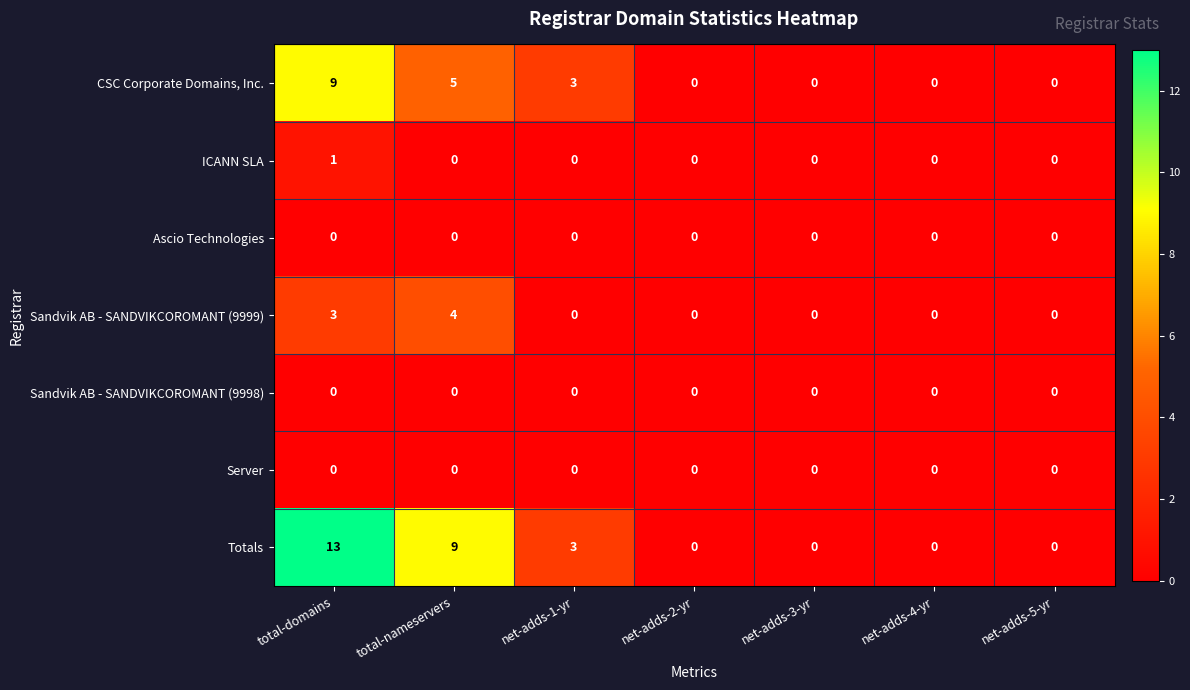

Is it true that Sandvik AB - SANDVIKCOROMANT (9999) equals 6 at total-nameservers?

False